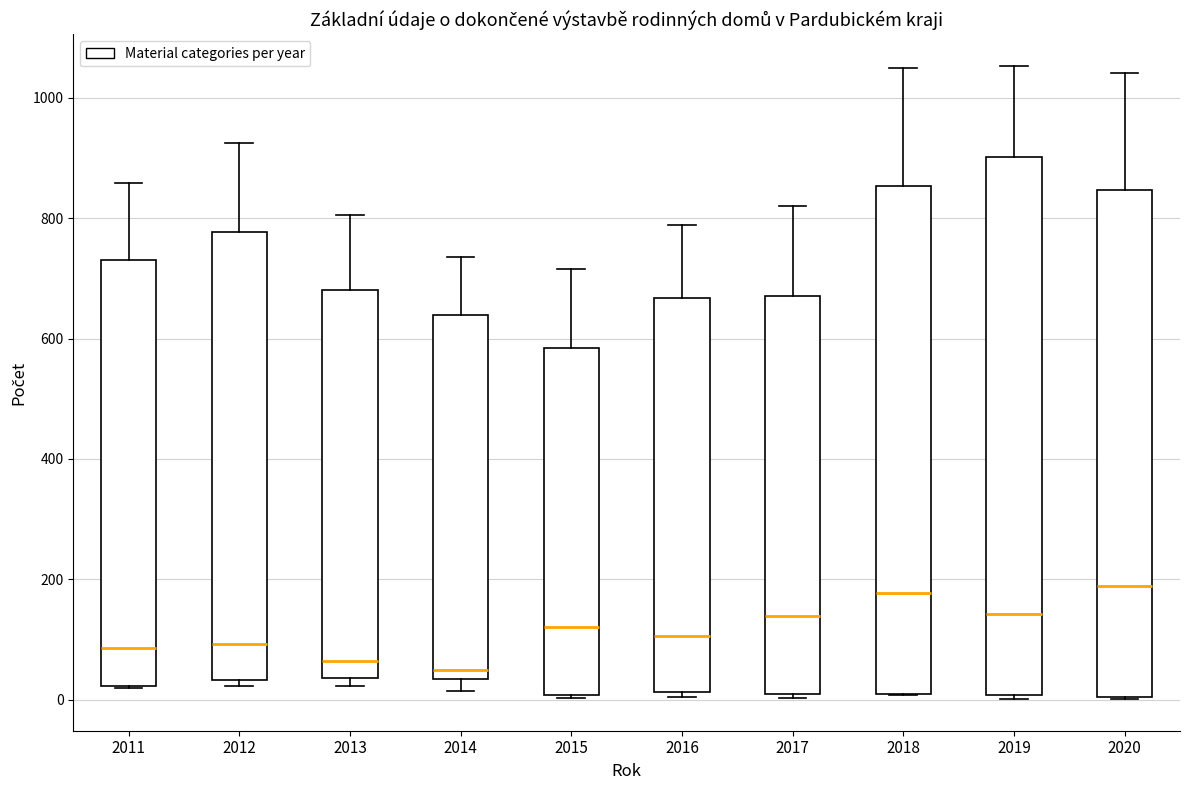

Reading left to right, transcribe this box plot: for each box, give where its median line is, the range the box spans, and where its two whiskers end, as read against the y-axis. The values are not printed on the chart, so give them approximately, as read against the axis.

2011: median 80, box 20 to 740, whiskers 20 to 860
2012: median 100, box 40 to 780, whiskers 20 to 920
2013: median 60, box 40 to 680, whiskers 20 to 800
2014: median 40 (just above the box's lower edge), box 40 to 640, whiskers 20 to 740
2015: median 120, box 0 to 580, whiskers 0 to 720
2016: median 100, box 20 to 660, whiskers 0 to 780
2017: median 140, box 20 to 680, whiskers 0 to 820
2018: median 180, box 20 to 860, whiskers 0 to 1040
2019: median 140, box 0 to 900, whiskers 0 (just below the box's lower edge) to 1060
2020: median 180, box 0 to 840, whiskers 0 to 1040